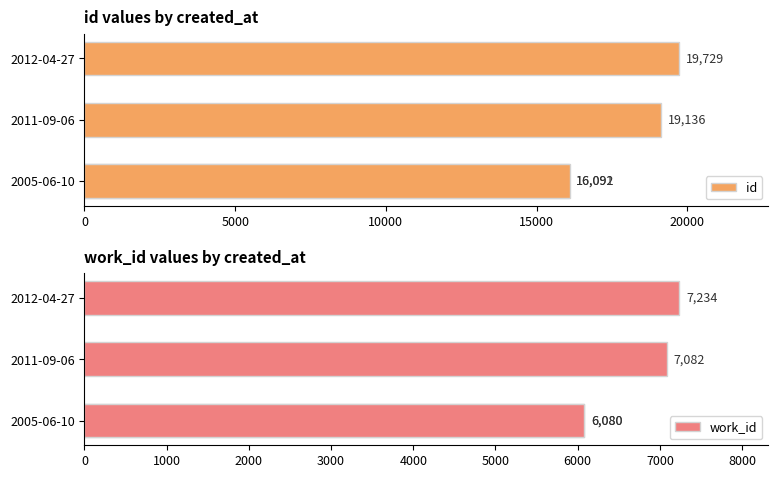

Count the number of data series in this chart.

2